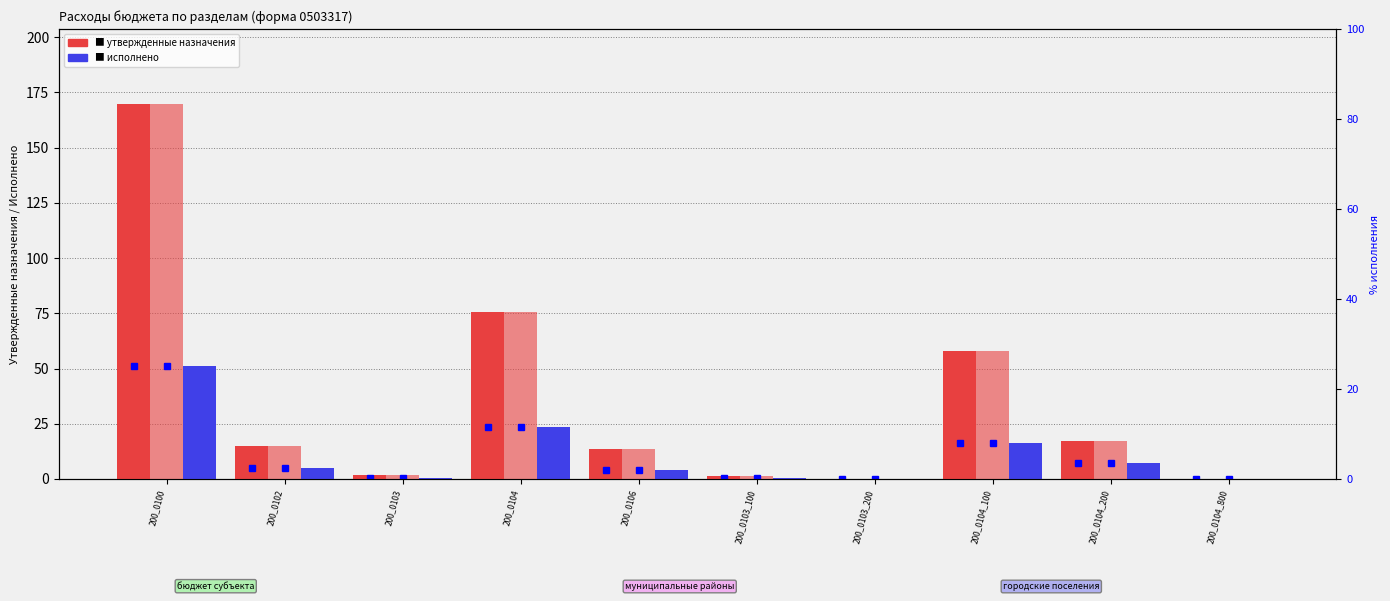

What is the difference between the Исполнено (консол. бюджет) values at 200_0104_200 and 200_0100?

44.1